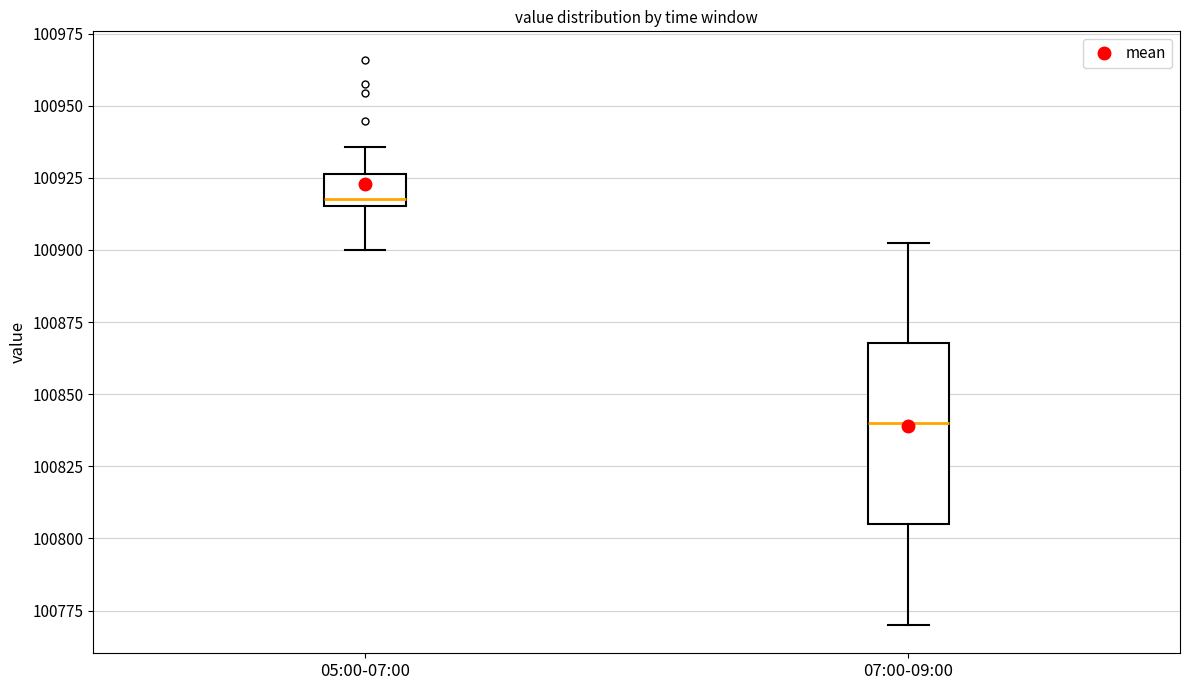

Comparing the boxes themselves (not the whiskers), which one is the tallest?

07:00-09:00